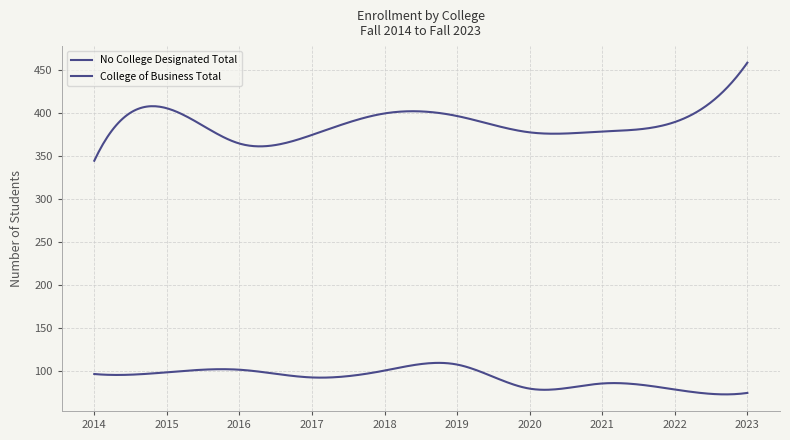

What is the maximum value for No College Designated Total?

108